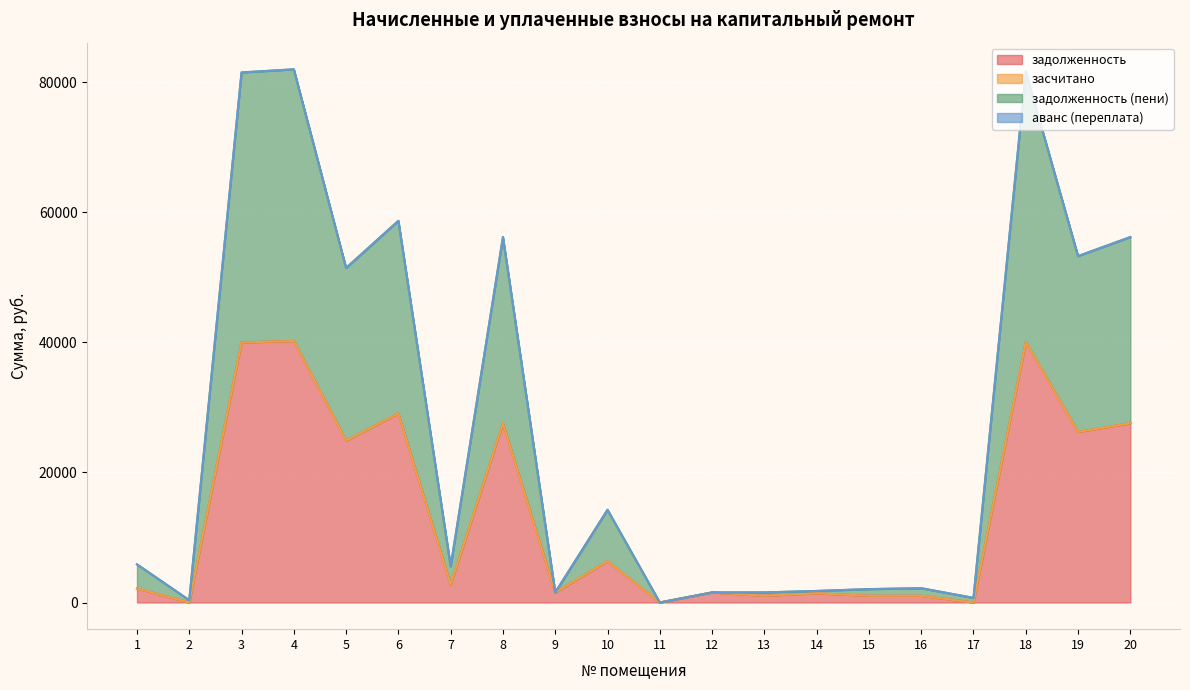

What is the maximum value for задолженность?

40221.1